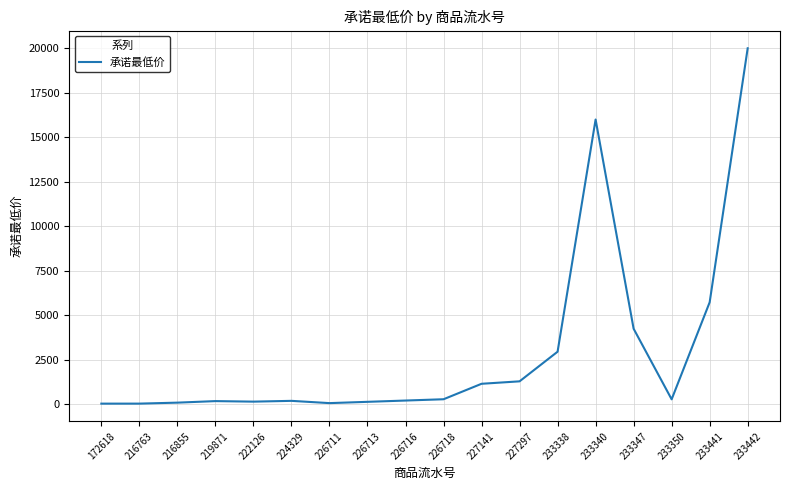

What value does the data have at 233340?

16000.0